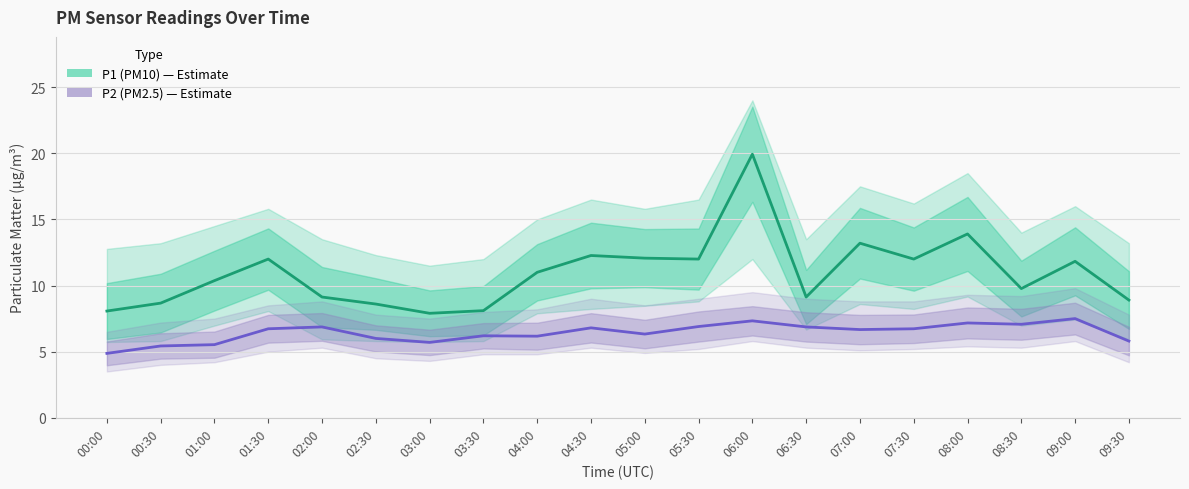

How many interior local valleys does the P2 (PM2.5) series have?

5